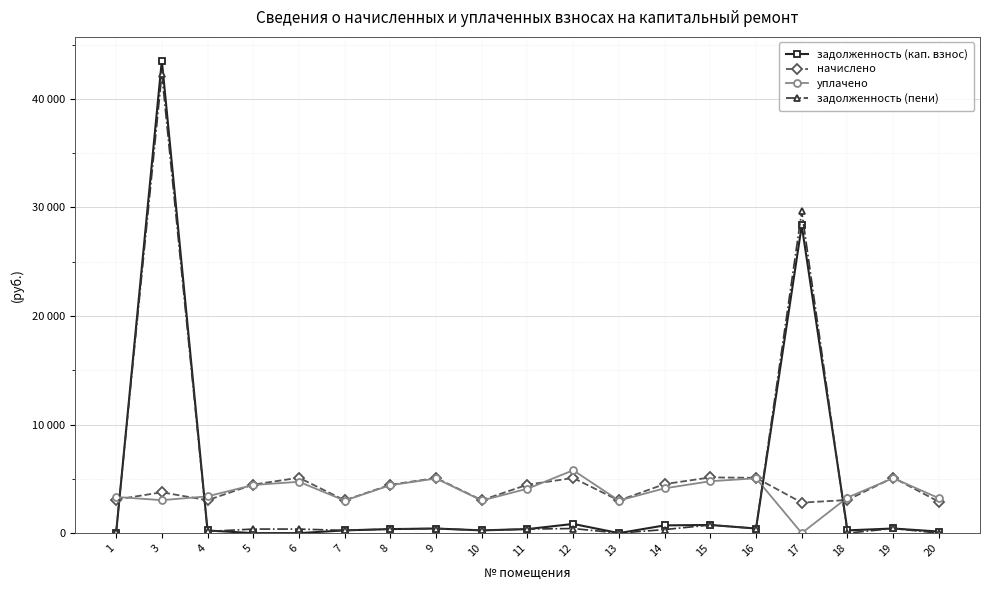

At which category does задолженность (кап. взнос) reach its first local valley?

10